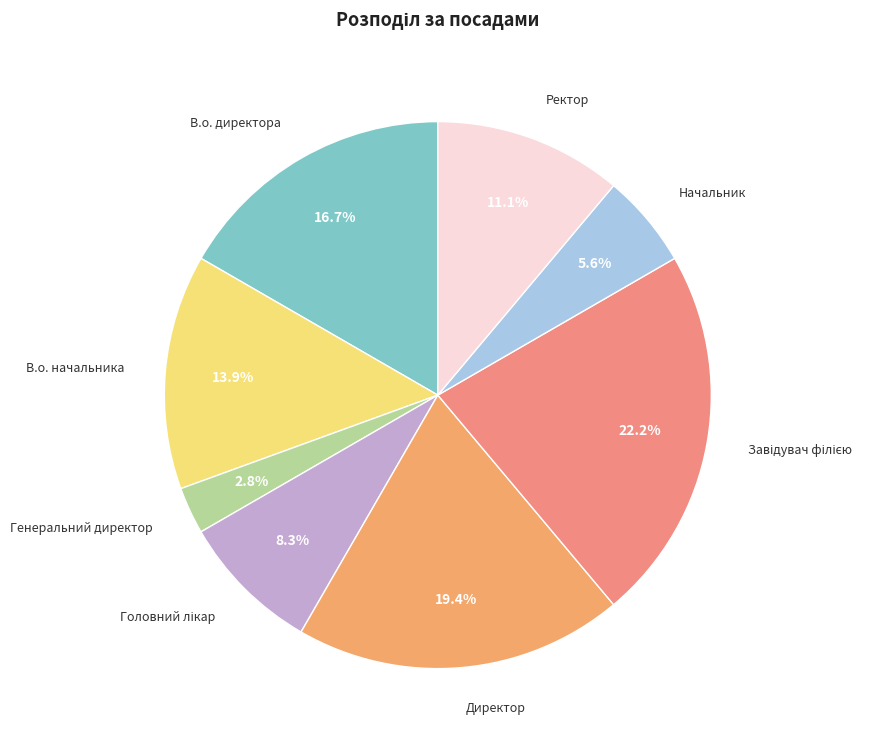

Between Директор and Начальник, which is larger?

Директор